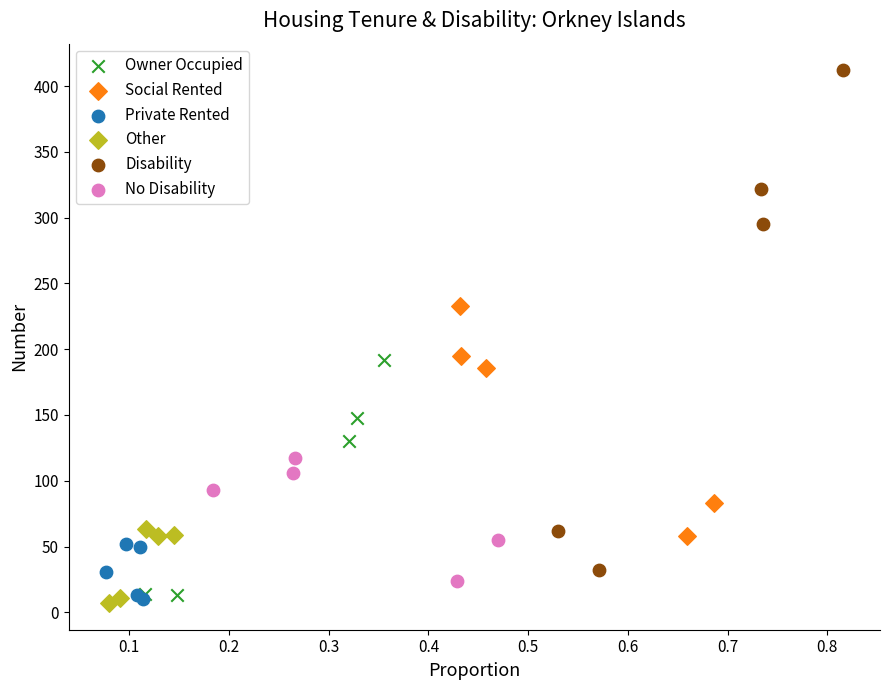

Which series has the widest spread of Y values?

Disability